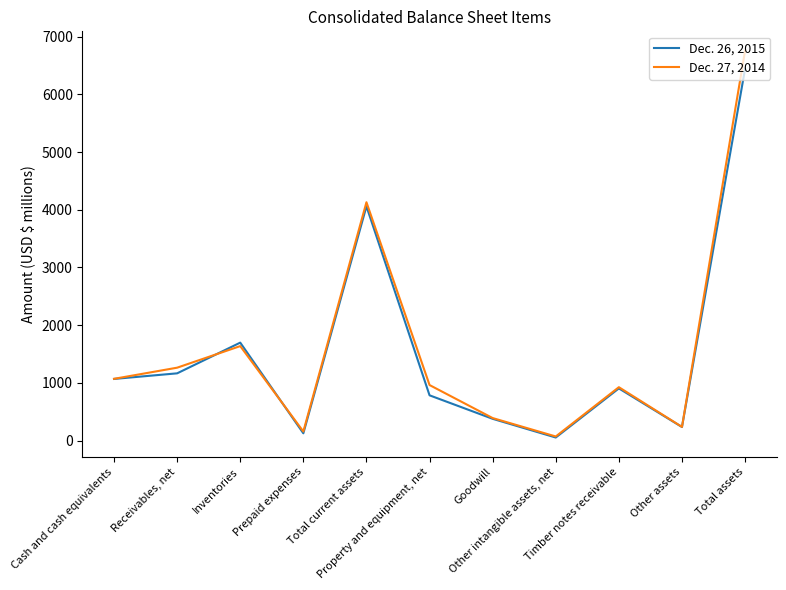

At which label is Dec. 26, 2015 closest to 3248?

Total current assets